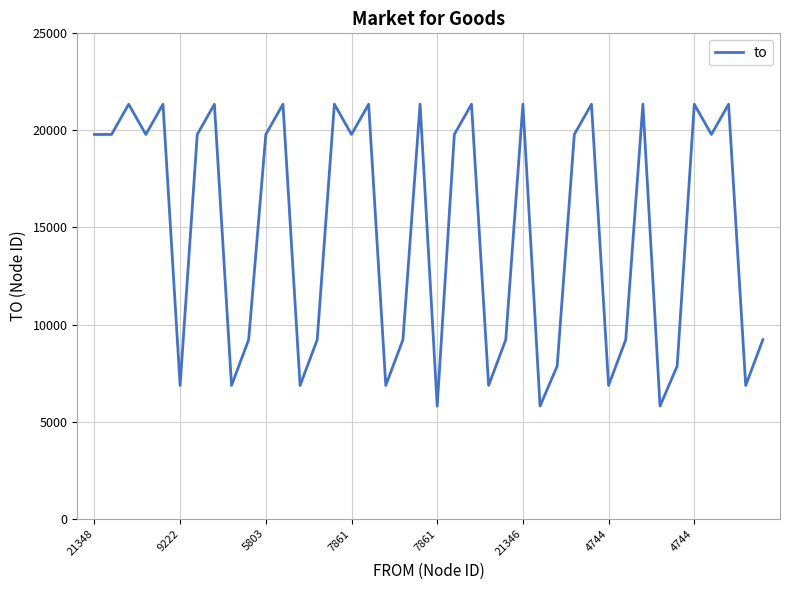

What is the sum of all values?

592188